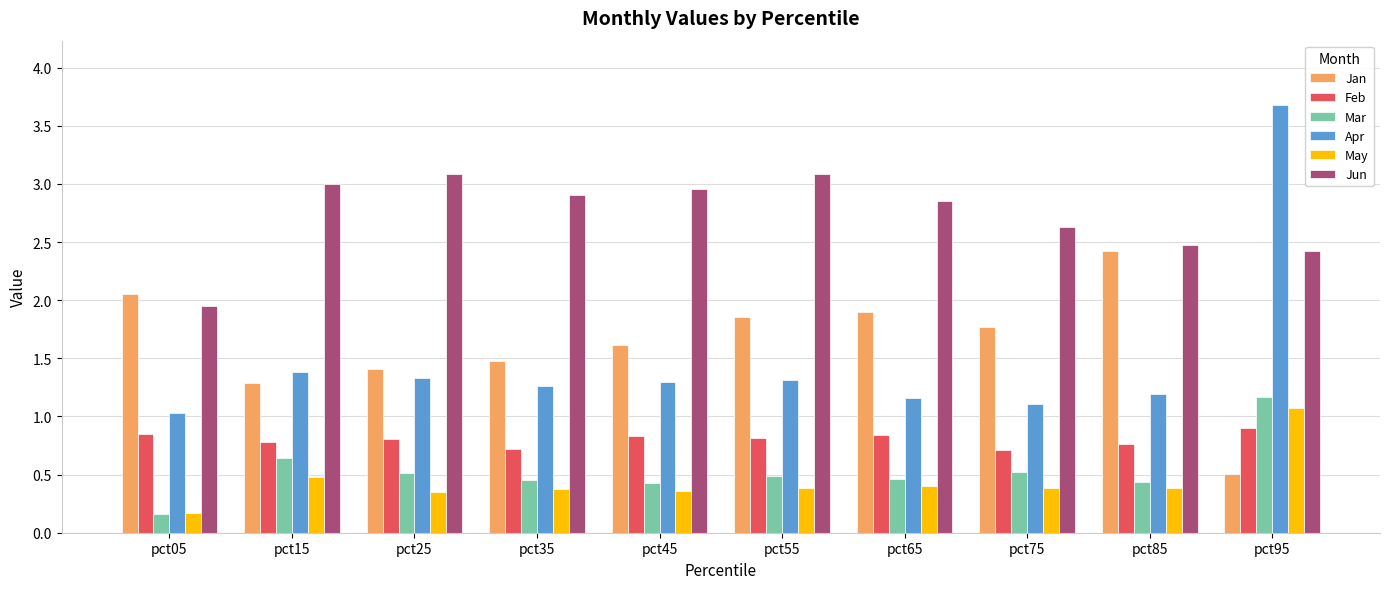

True or false: Feb has a value of 0.9 at pct95.

True